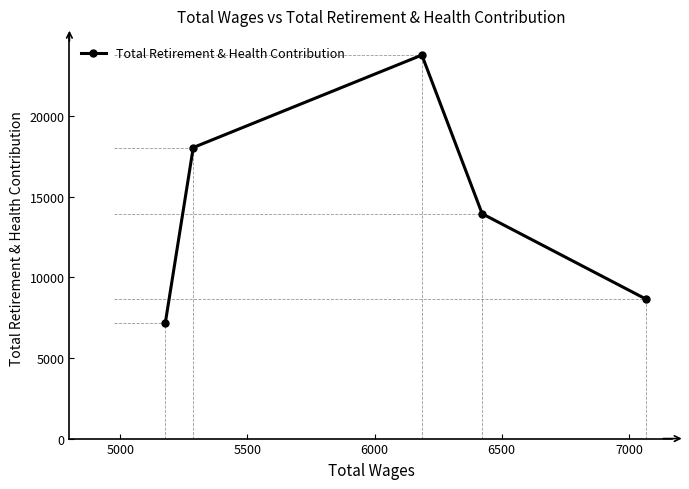

What is the value of the 5th point from the left?

8658